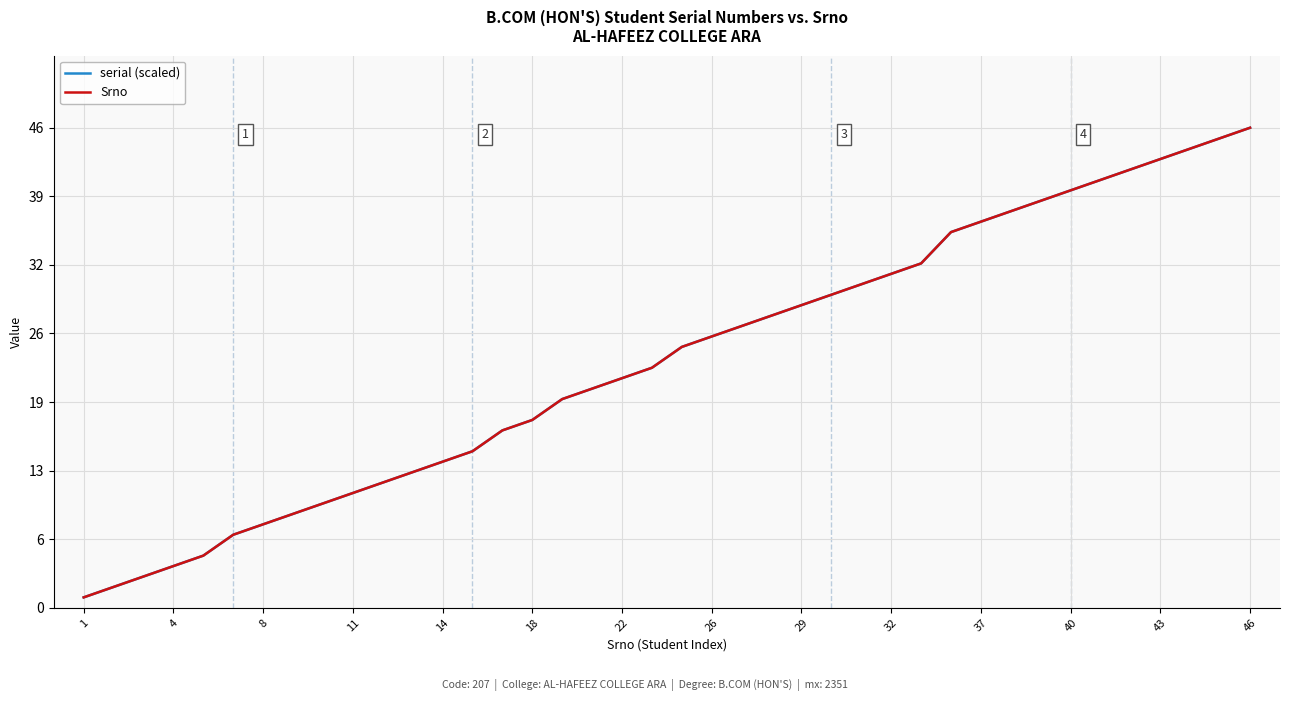

True or false: serial (scaled) has more than 0 points higher than both neighbors.

False